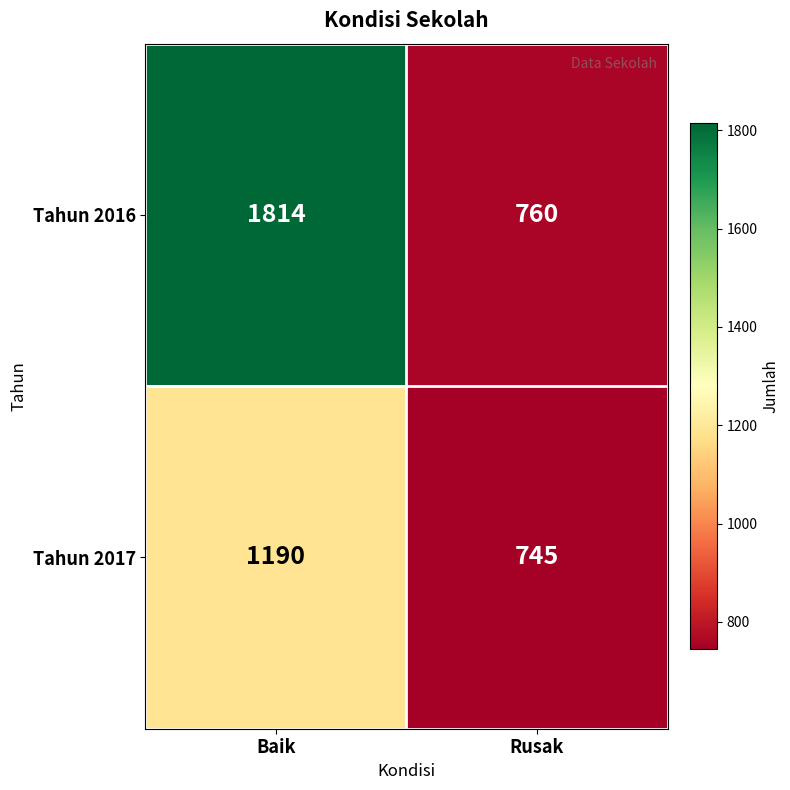

What is the smallest value displayed?

745